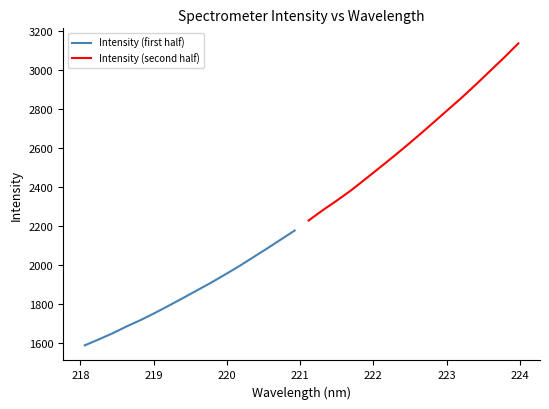

What is the minimum value for Intensity (first half)?

1589.6